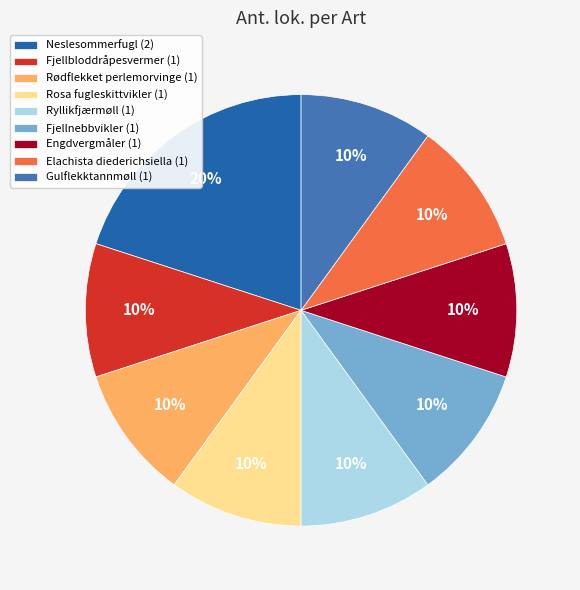

What percentage is the Fjellnebbvikler slice, to the nearest percent?

10%